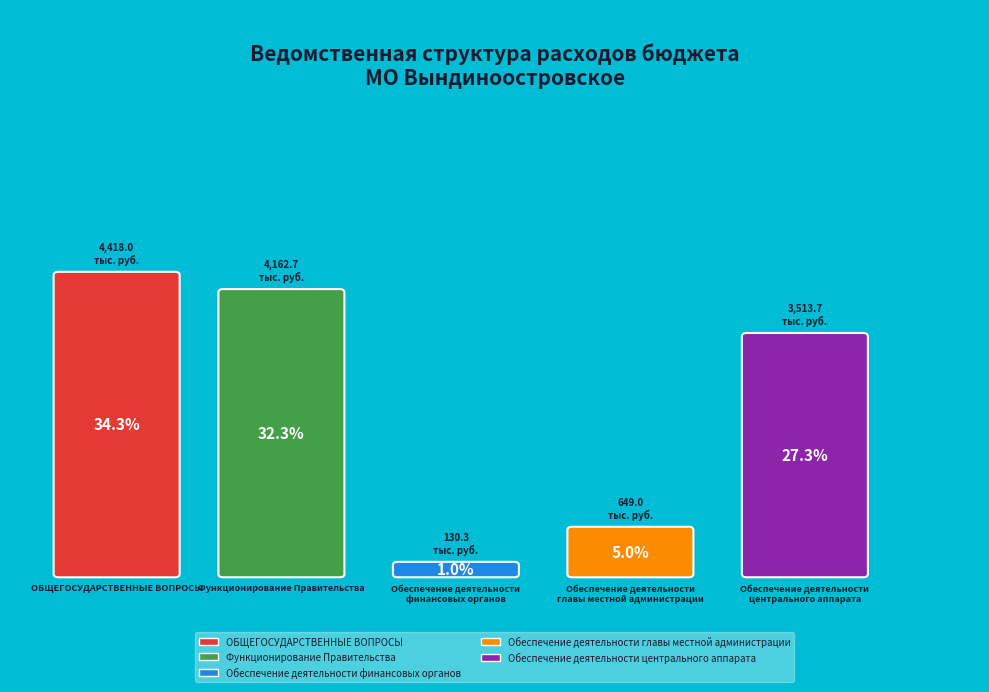

To the nearest percent, what percentage of the pie is Обеспечение деятельности финансовых органов?

1%